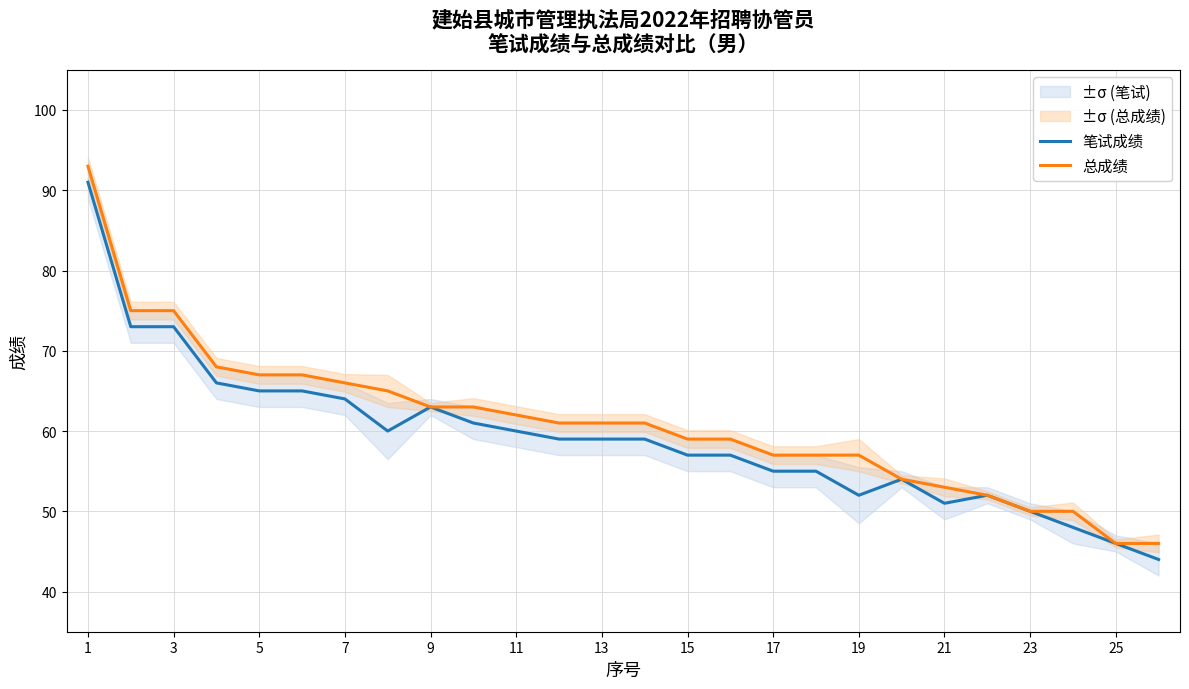

The 笔试成绩 series shows 81 at 11. True or false?

False